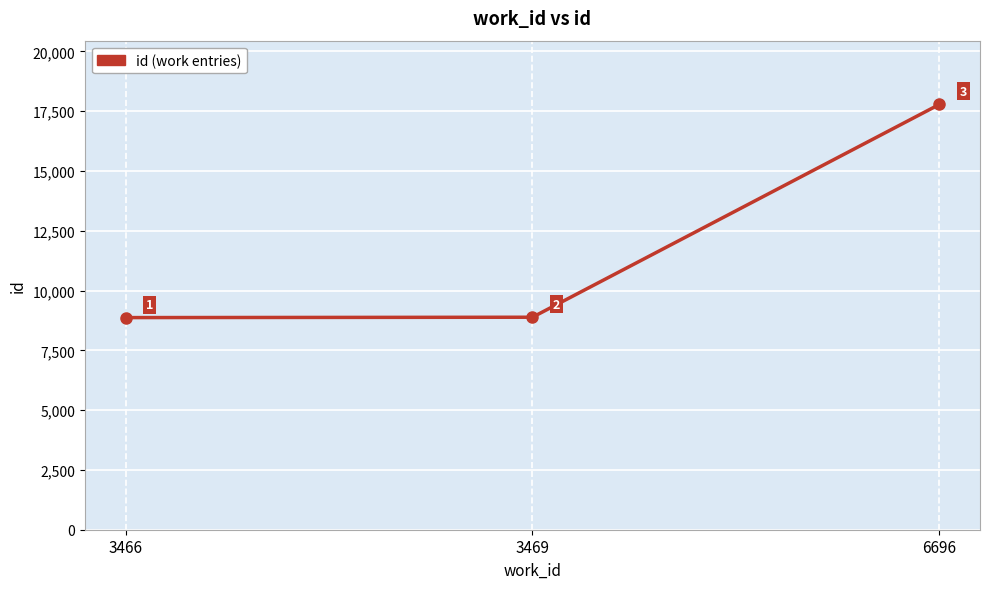

What is the change in value from 3469 to 6696?

+8896